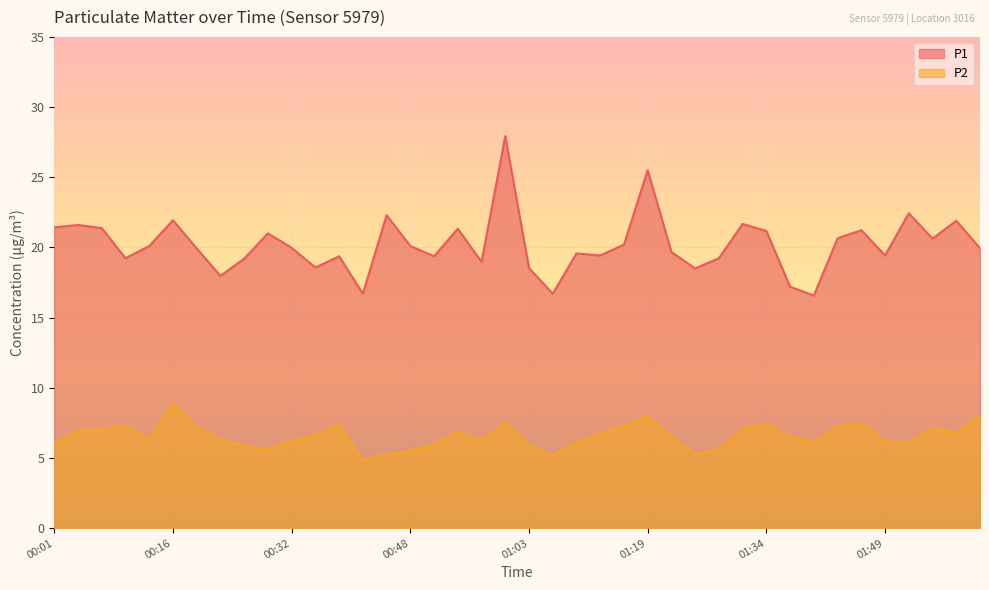

What is the difference between the maximum and minimum values in the P2 series?

4.1